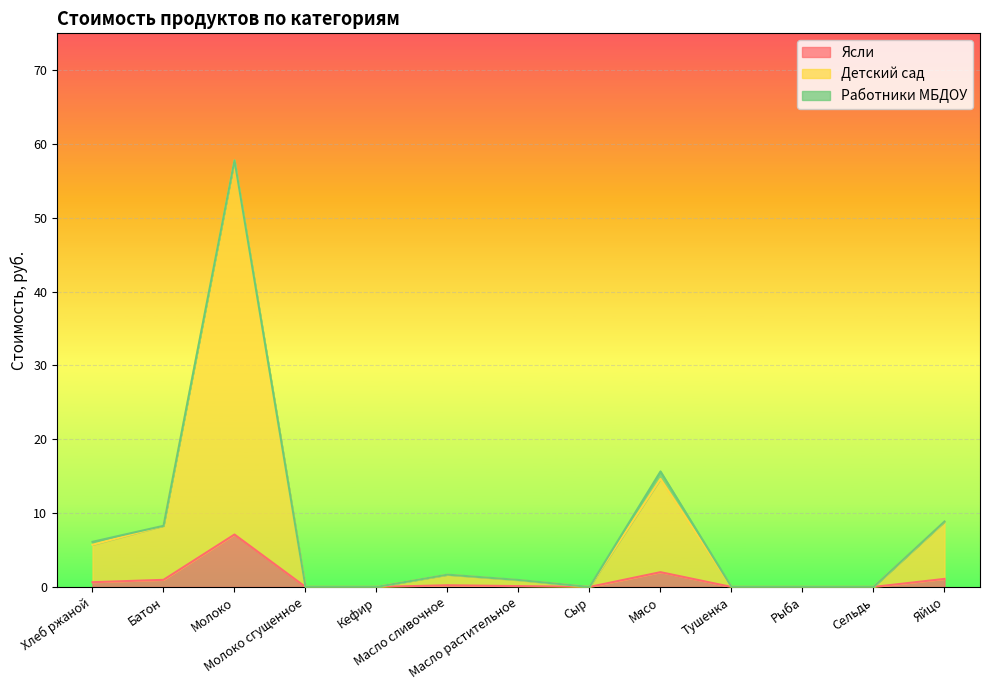

What is the highest value of the Ясли series?

7.1